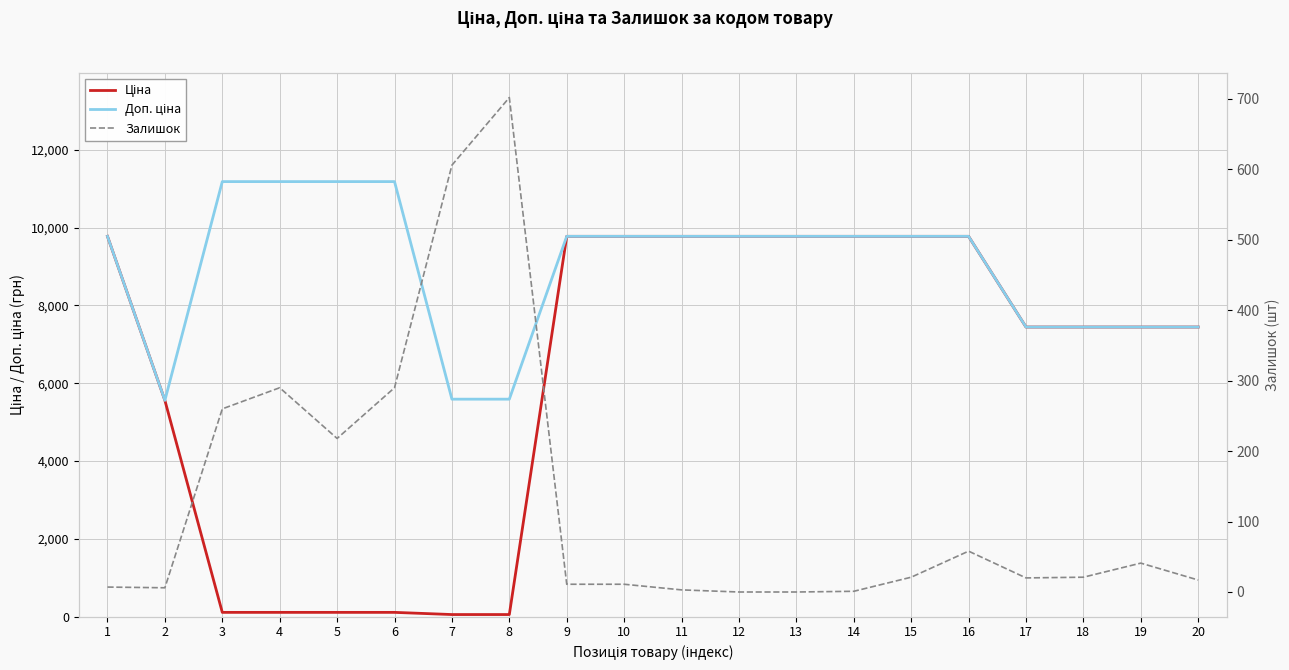

Rank the series at 2 from lowest to highest value.

Залишок, Ціна, Доп. ціна